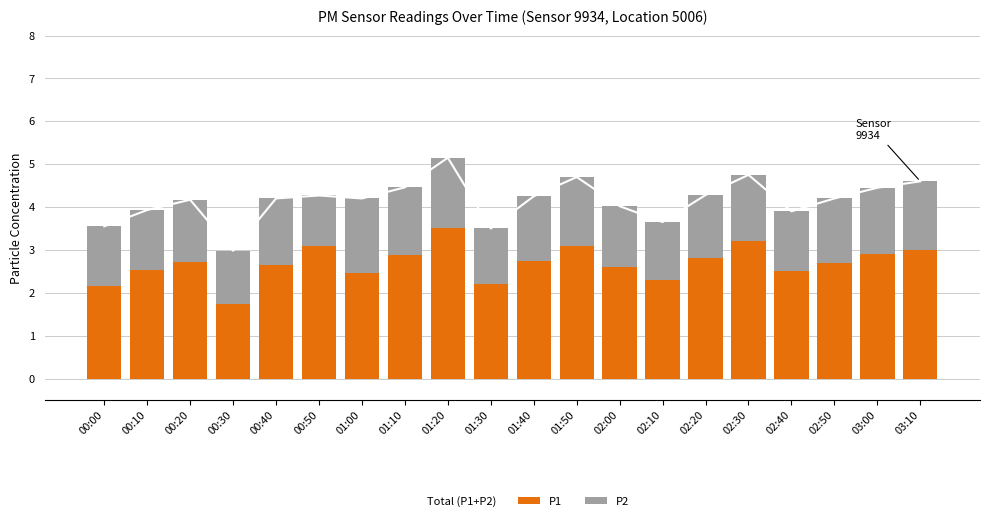

Where is P2 nearest to the value 1?

00:50